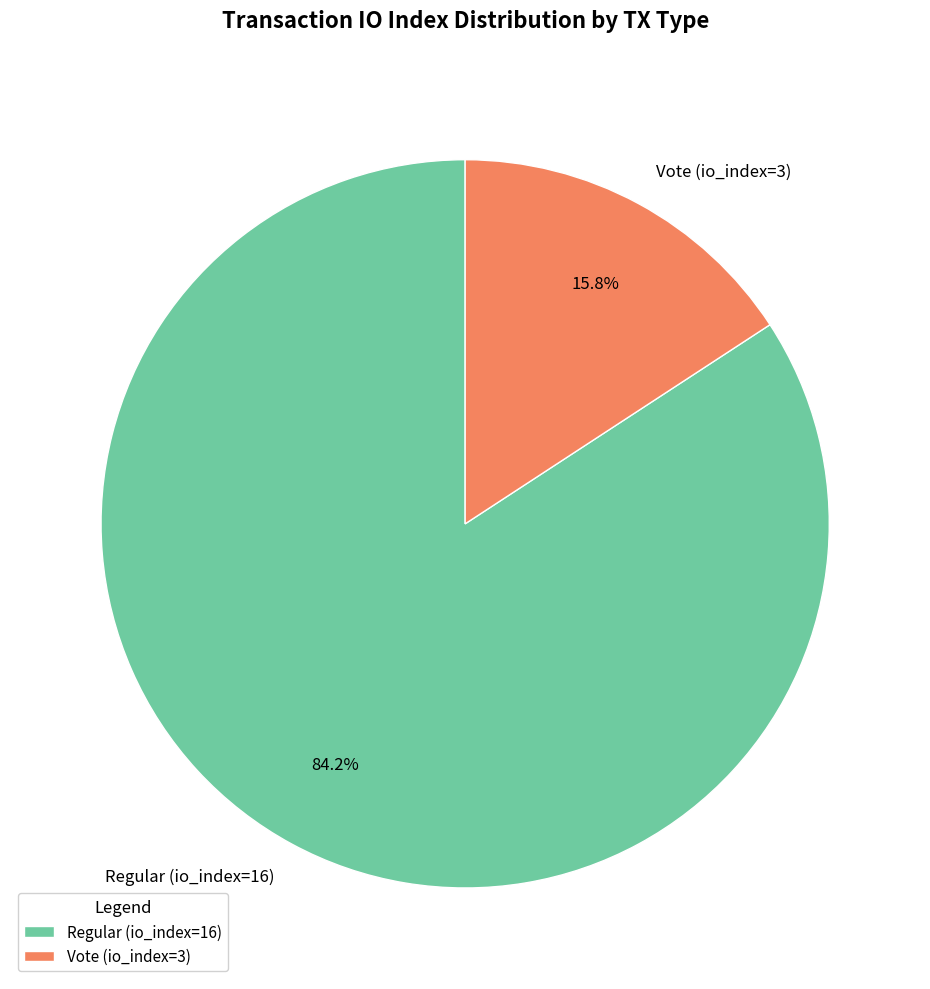

What percentage is the Regular (io_index=16) slice, to the nearest percent?

84%